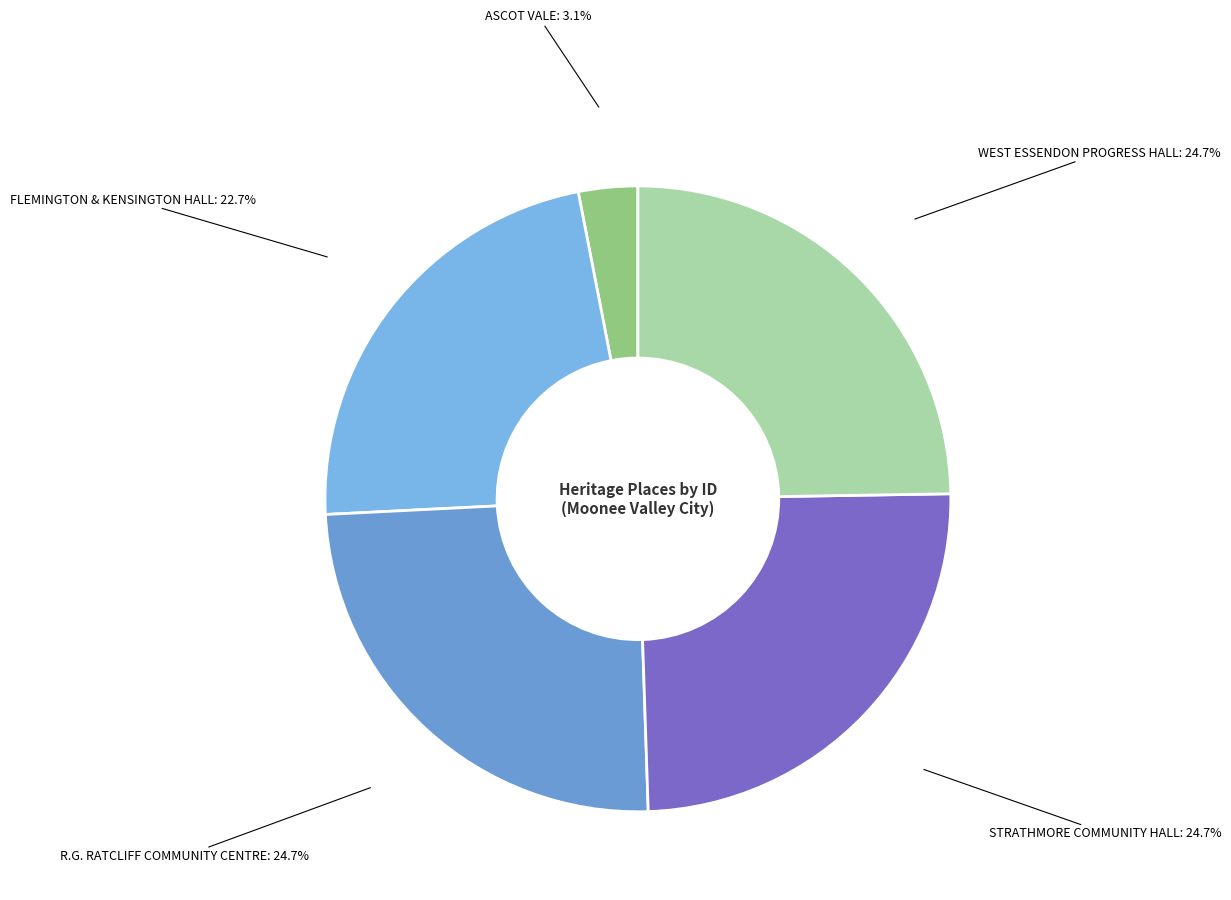

Does any single category account for the majority?

No